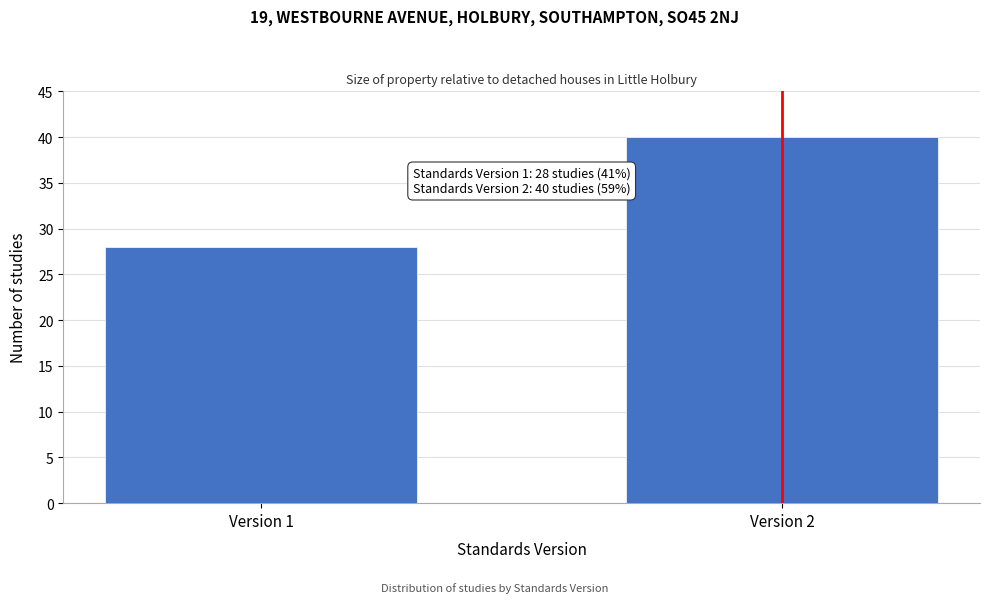

Reading right to left, what are all the values shown in this chart?

40	28